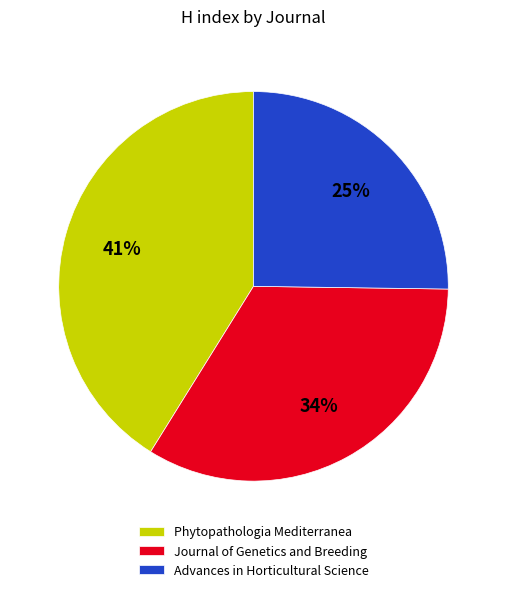

Is Advances in Horticultural Science the majority of the pie?

No